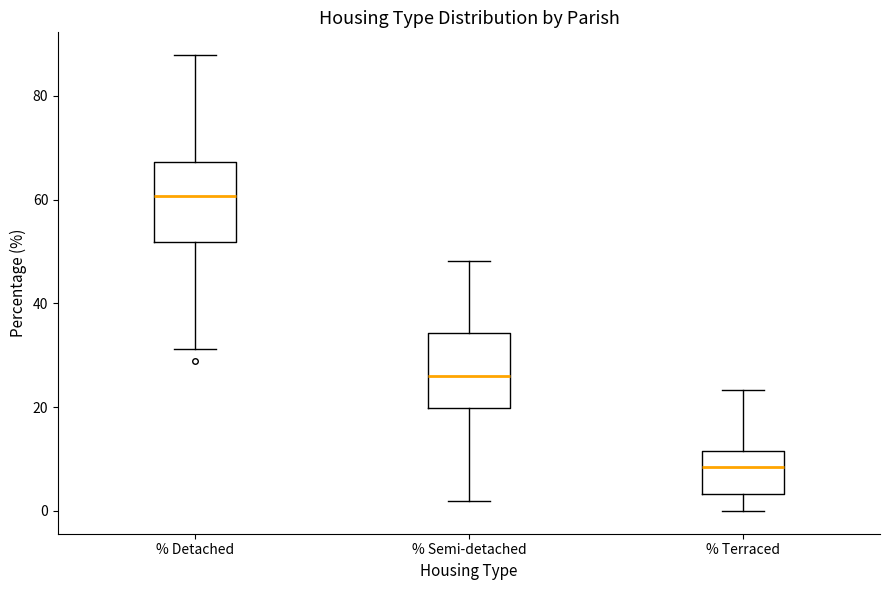

Where does the lower whisker of the box for % Terraced end on the y-axis? The values are not printed on the chart, so give them approximately, as read against the axis.

0